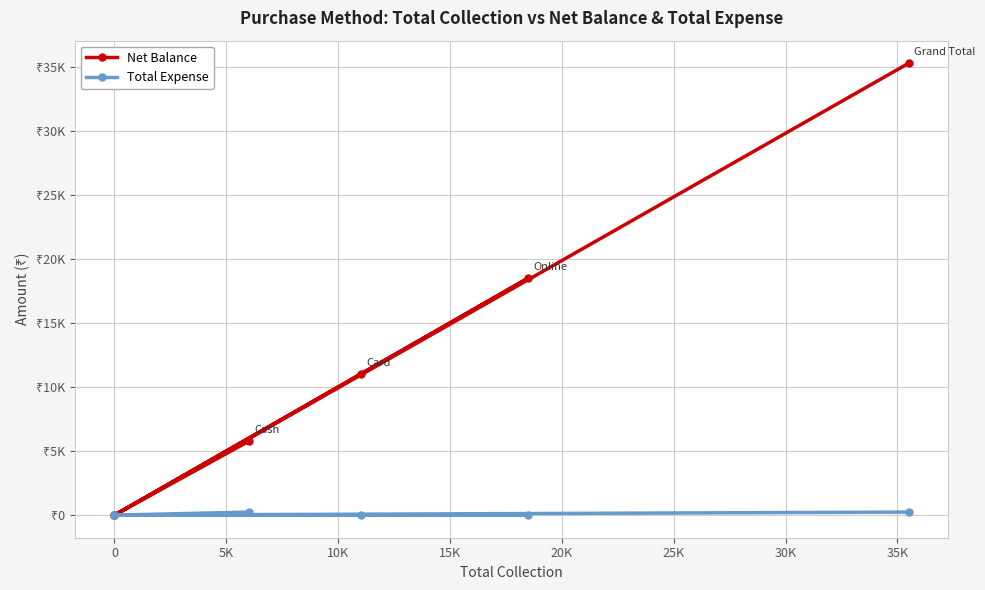

Count the Total Expense values in the range 0 to 237.

6